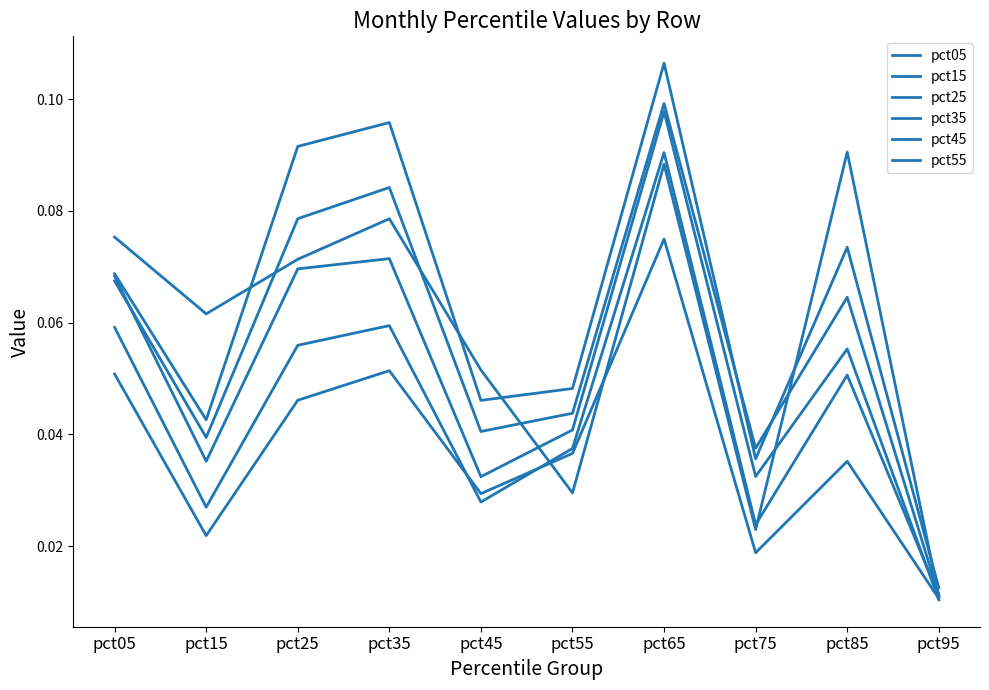

In pct55, how many points are lower than both neighbors (excluding endpoints)?

3